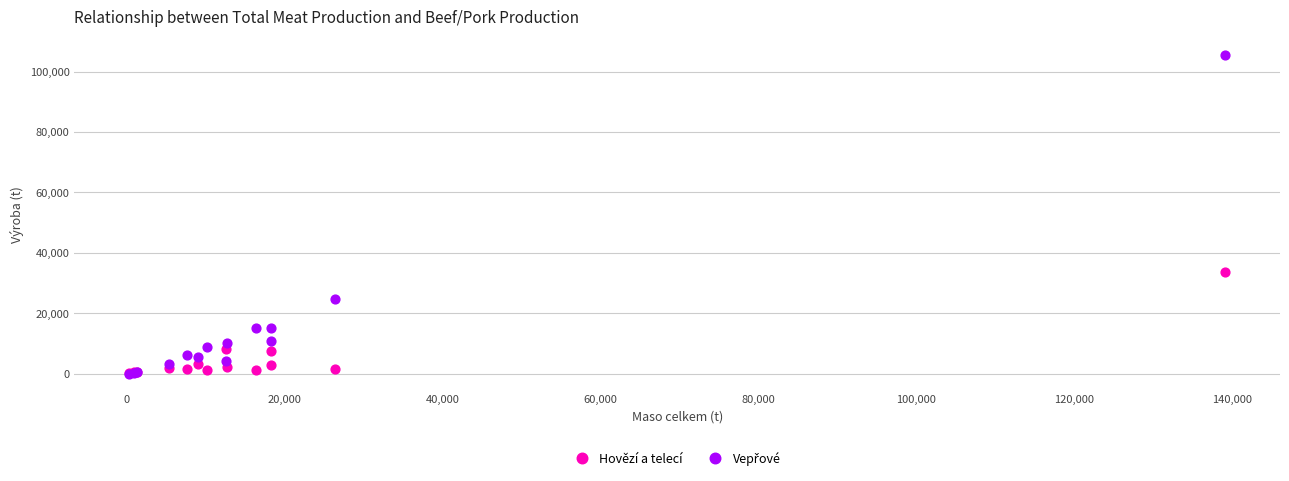

Across all series, what Y value is closest to 52718?

33630